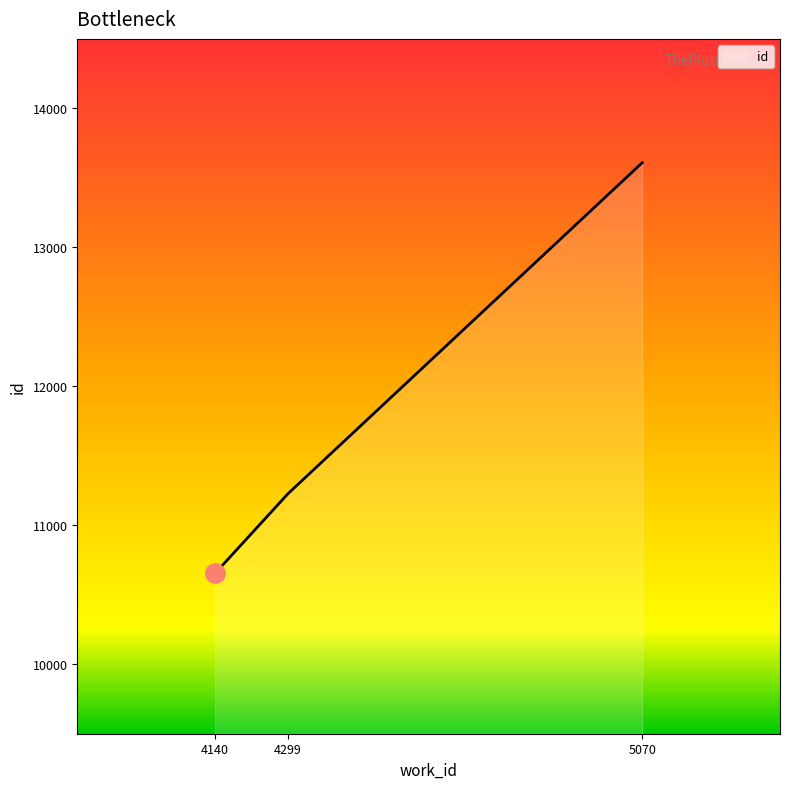

List the labels in order of value, largest first.

5070, 4299, 4140